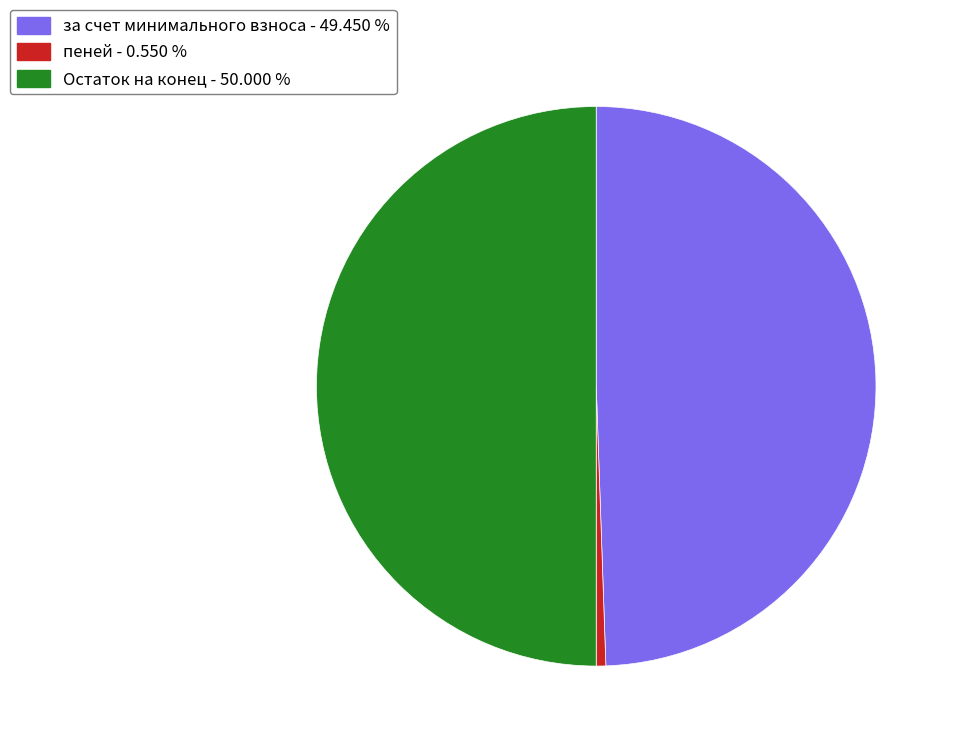

Combined, do за счет минимального взноса - 49.450 % and Остаток на конец - 50.000 % account for over 50%?

Yes